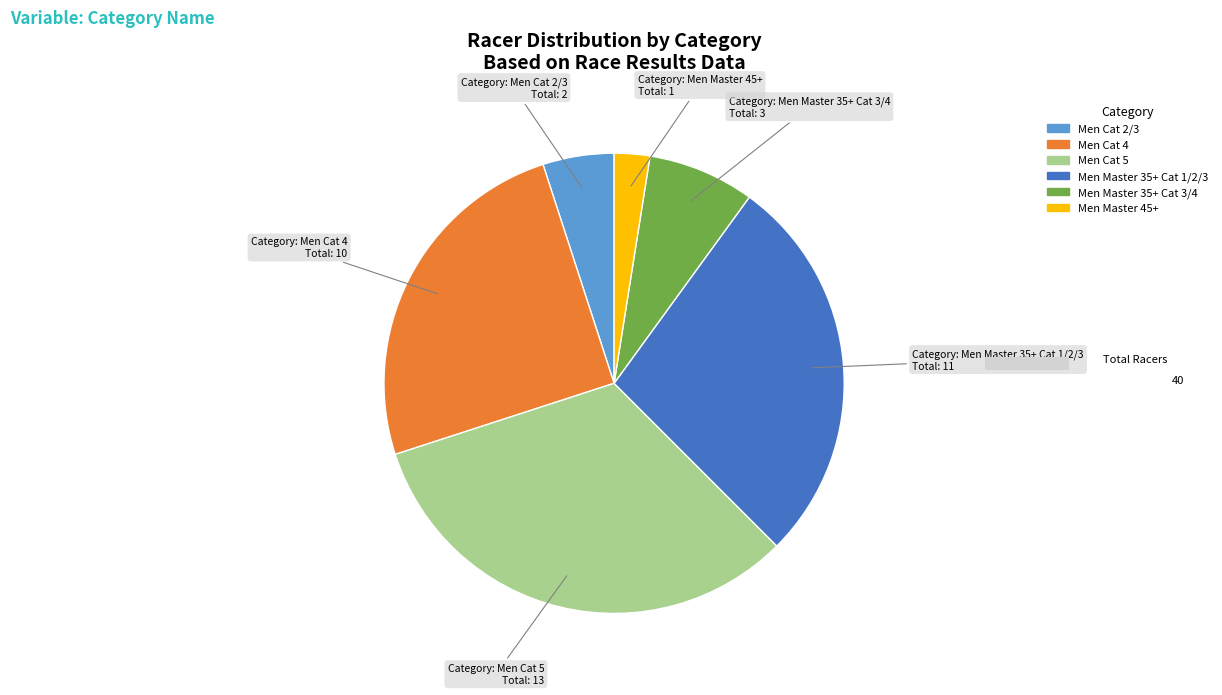

To the nearest percent, what percentage of the pie is Men Master 35+ Cat 1/2/3?

28%